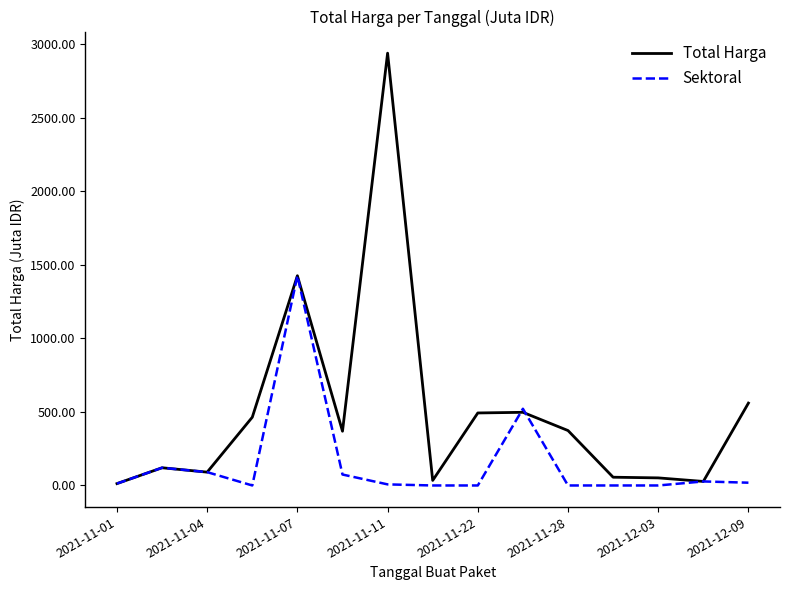

Rank the series by their maximum value, from highest to lowest.

Total Harga, Sektoral